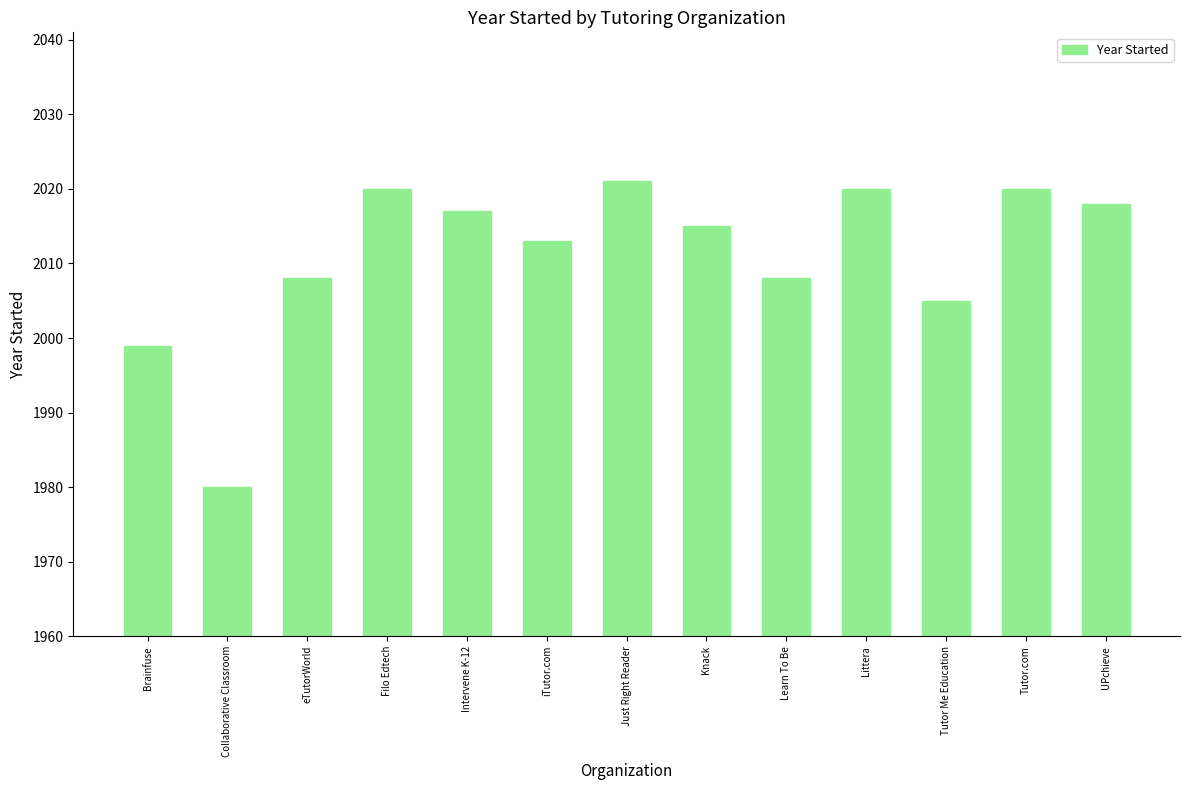

At which label is the value closest to 2000?

Brainfuse